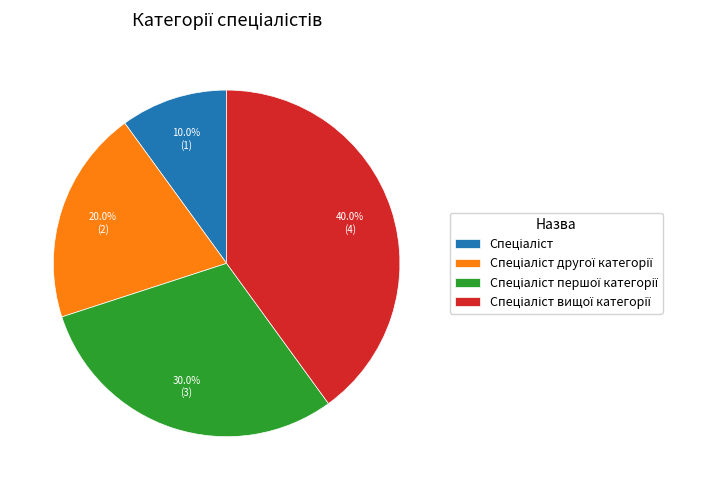

Is there any slice that represents more than half of the pie?

No